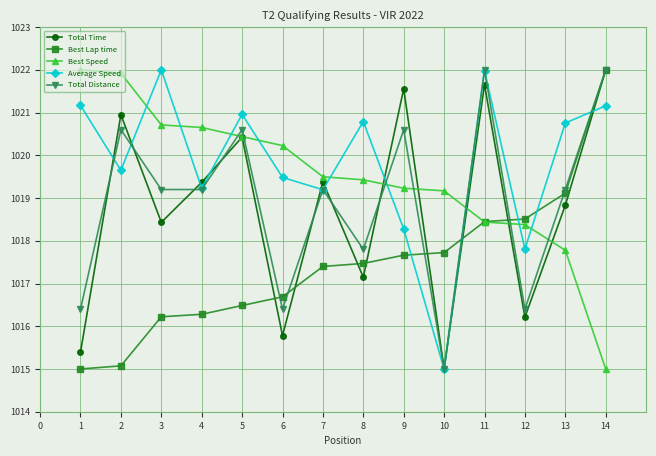

Does the chart have visible grid lines?

Yes